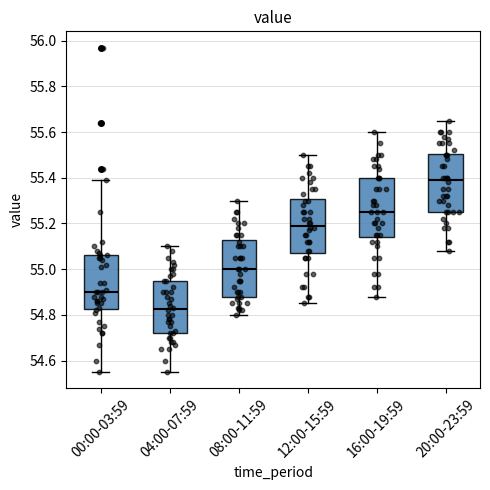

Which box's median line is the highest?

20:00-23:59